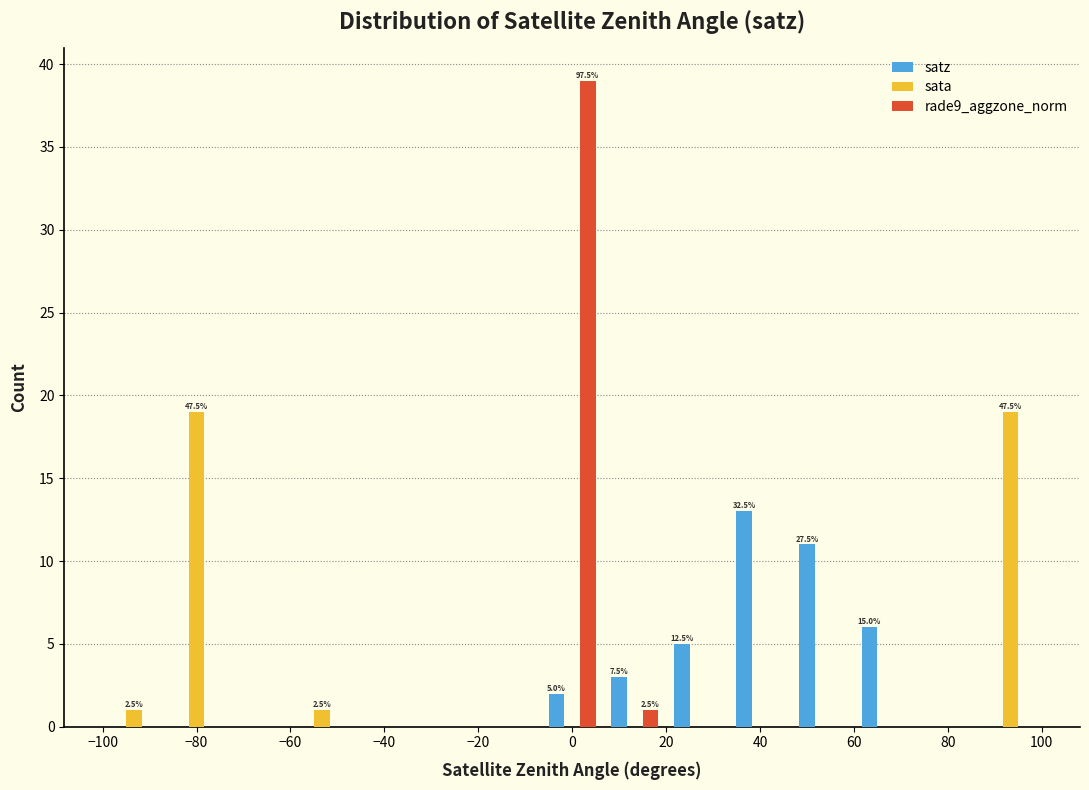

In the satz series, which range on the x-axis has the tallest bar?

34 to 46